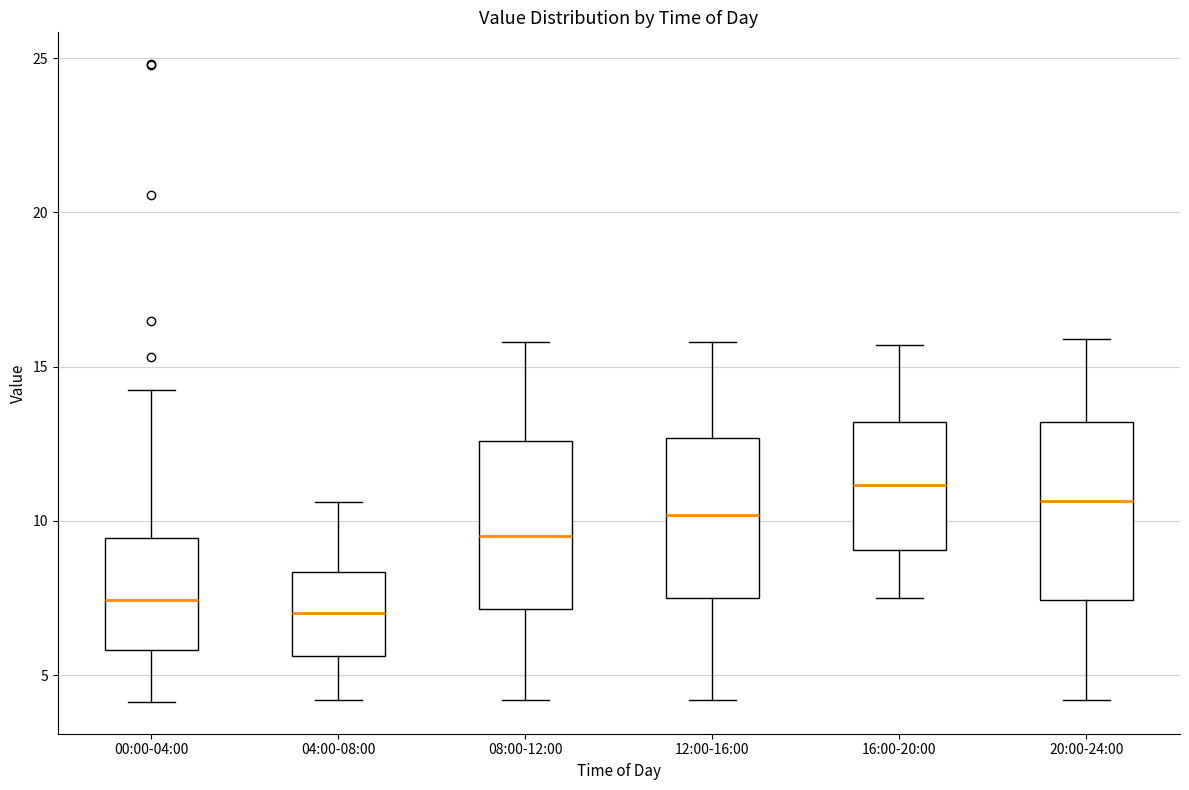

Reading left to right, transcribe this box plot: for each box, give where its median line is, the range the box spans, and where its two whiskers end, as read against the y-axis. The values are not printed on the chart, so give them approximately, as read against the axis.

00:00-04:00: median 7.5, box 6.0 to 9.5, whiskers 4.0 to 14.5
04:00-08:00: median 7.0, box 5.5 to 8.5, whiskers 4.0 to 10.5
08:00-12:00: median 9.5, box 7.0 to 12.5, whiskers 4.0 to 16.0
12:00-16:00: median 10.0, box 7.5 to 12.5, whiskers 4.0 to 16.0
16:00-20:00: median 11.0, box 9.0 to 13.0, whiskers 7.5 to 15.5
20:00-24:00: median 10.5, box 7.5 to 13.0, whiskers 4.0 to 16.0